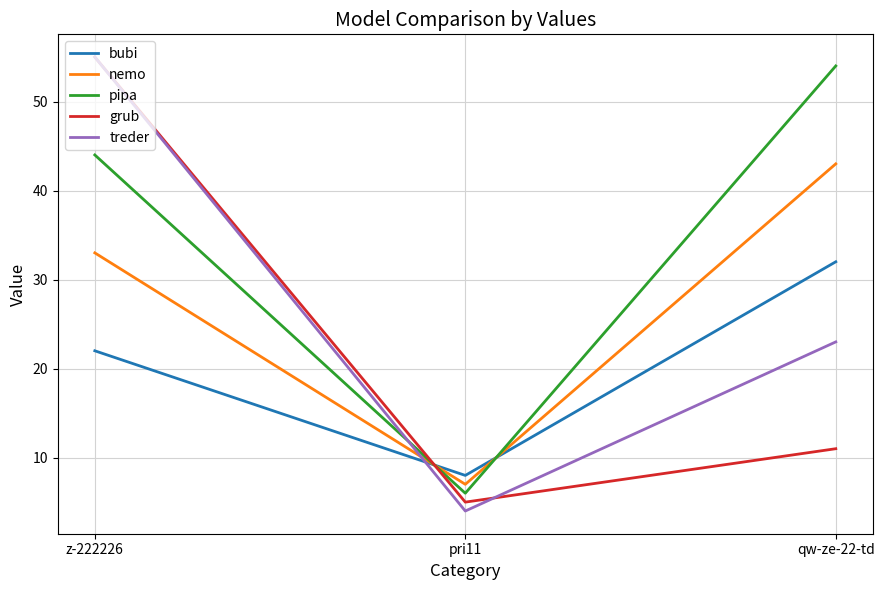

Count the bubi values in the range 8 to 32.

3